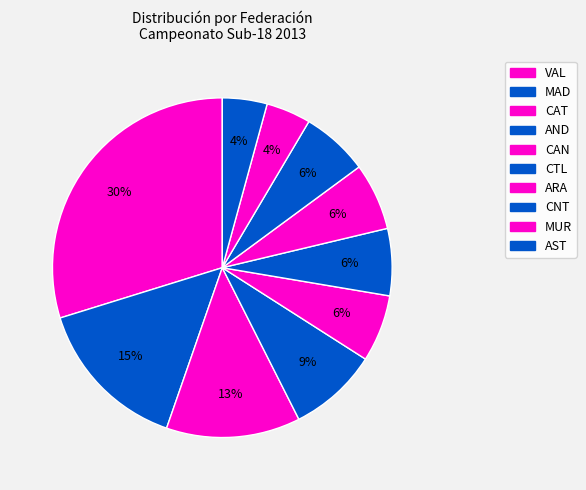

How many slices are in this pie chart?

10